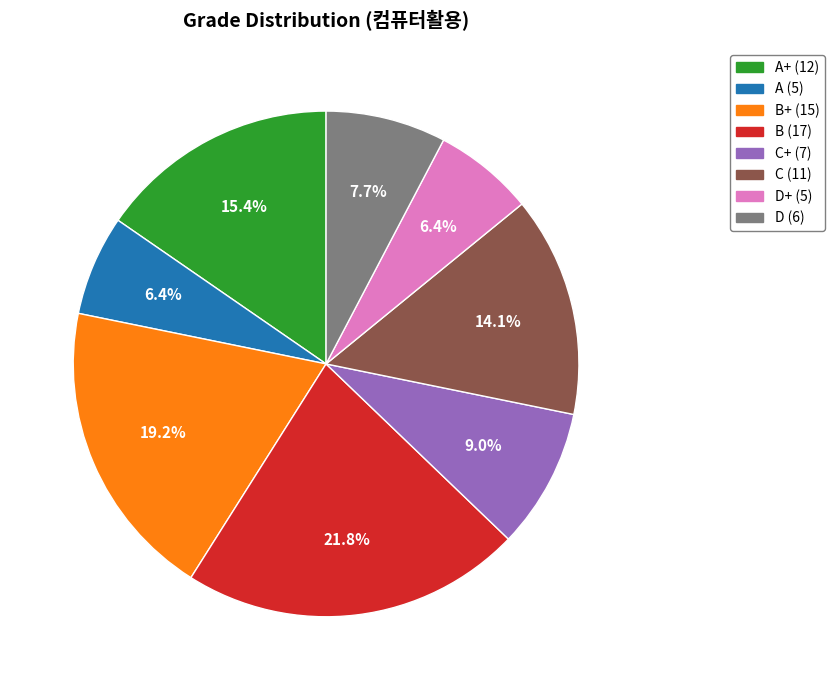

How many segments does this pie chart have?

8